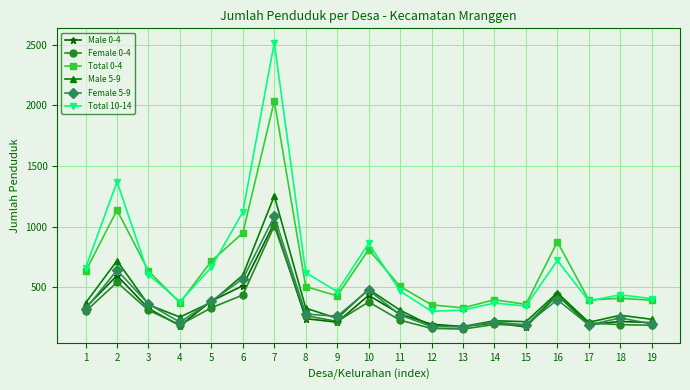

At which category does the chart reach its peak across all series?

7